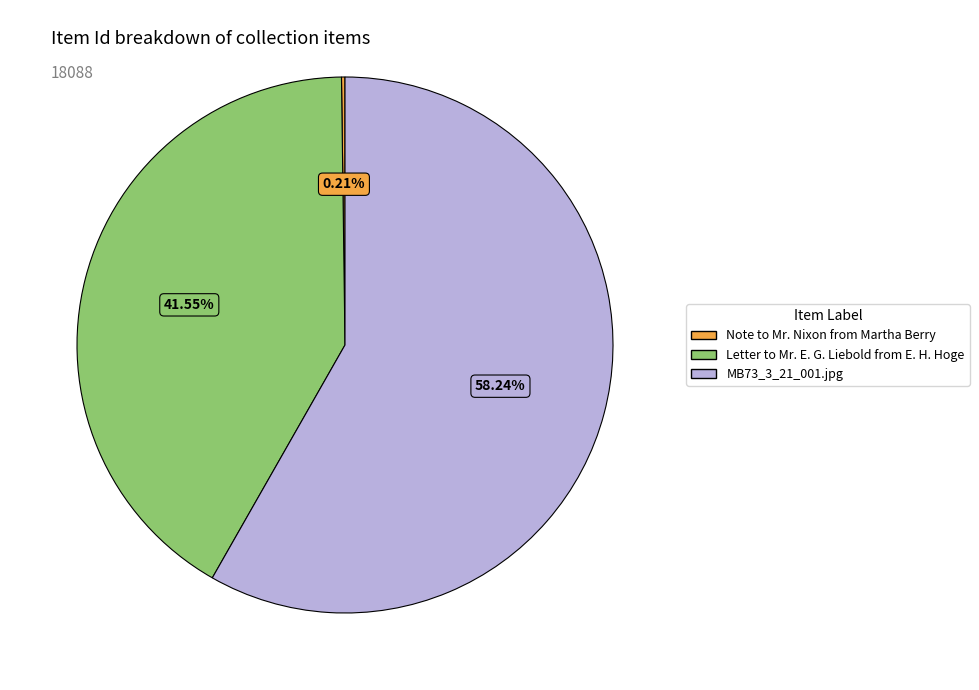

To the nearest percent, what is the difference between the largest and smallest slice percentages?

58%